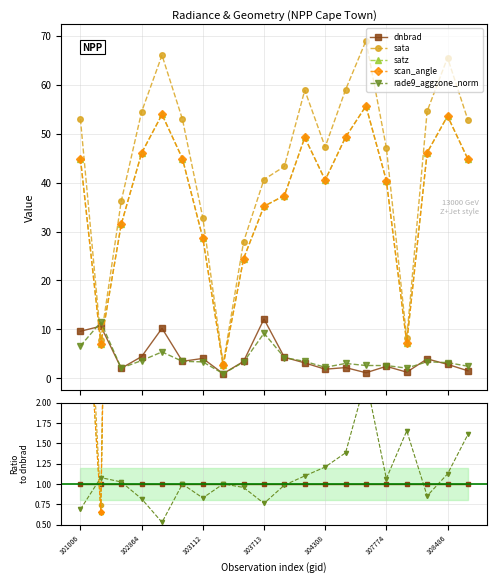

Does the chart have visible grid lines?

Yes